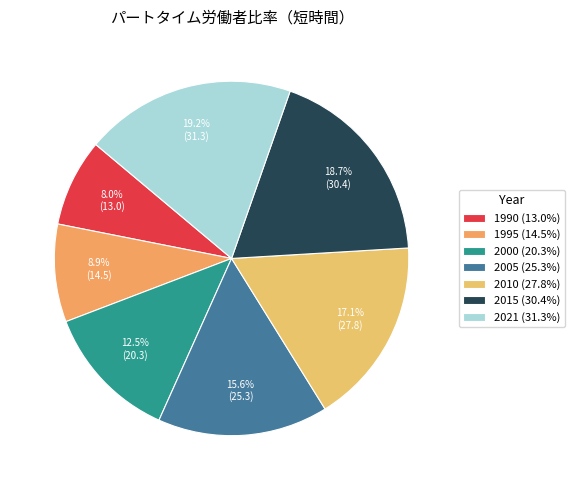

To the nearest percent, what is the difference between the largest and smallest slice percentages?

11%